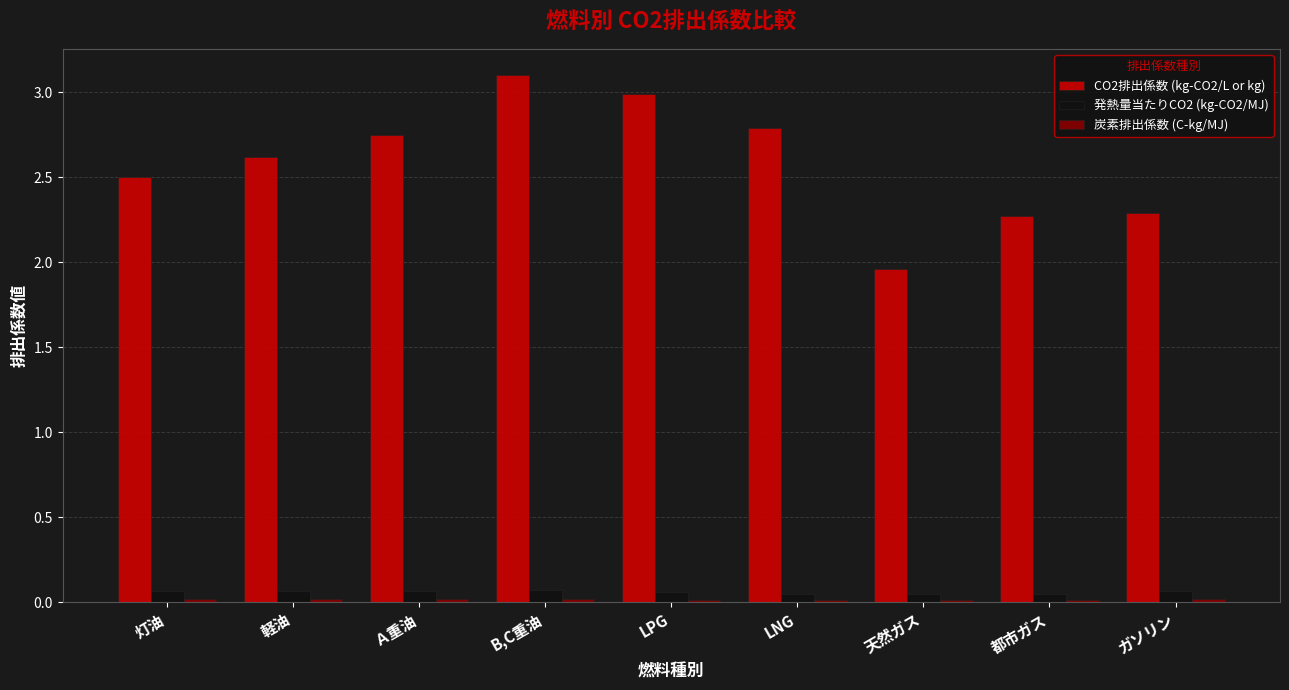

Is it true that CO2排出係数 (kg-CO2/L or kg) equals 2.8 at Ａ重油?

True